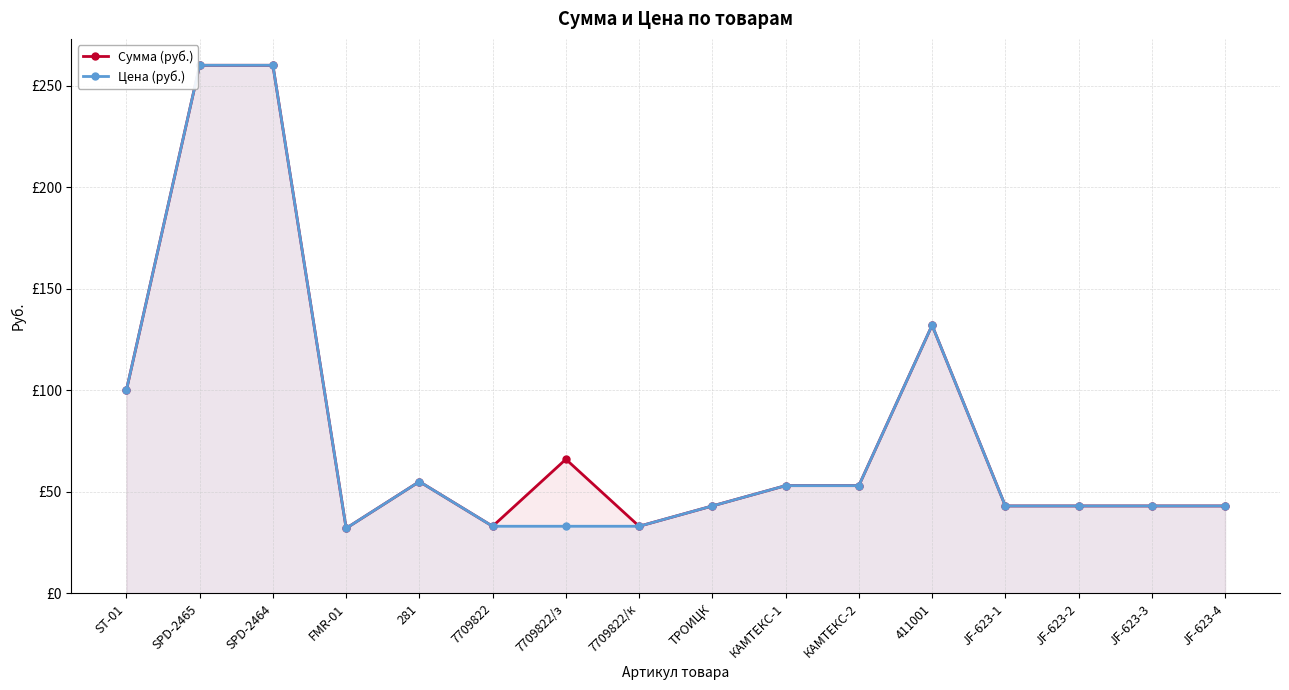

Rank the series by their average value, from lowest to highest.

Цена (руб.), Сумма (руб.)